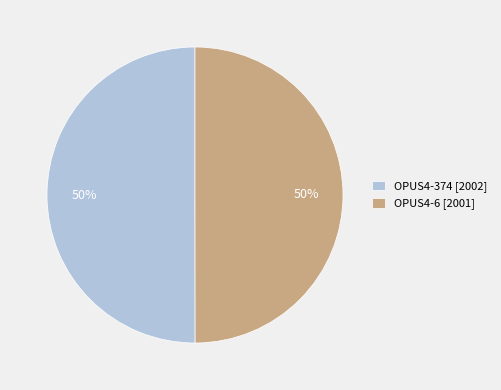

Is the sum of OPUS4-6 and OPUS4-374 greater than half?

Yes